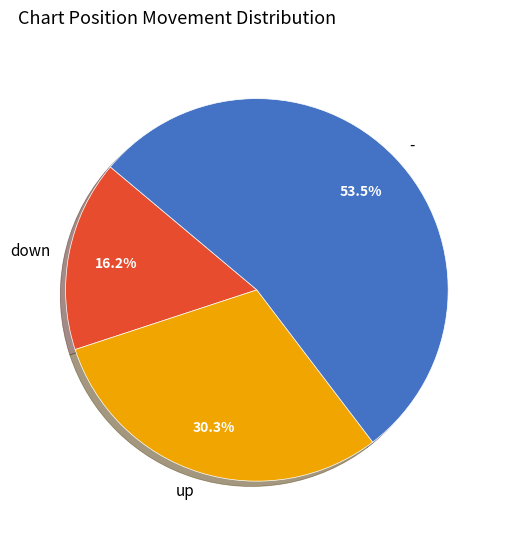

To the nearest percent, what is the difference between the largest and smallest slice percentages?

37%